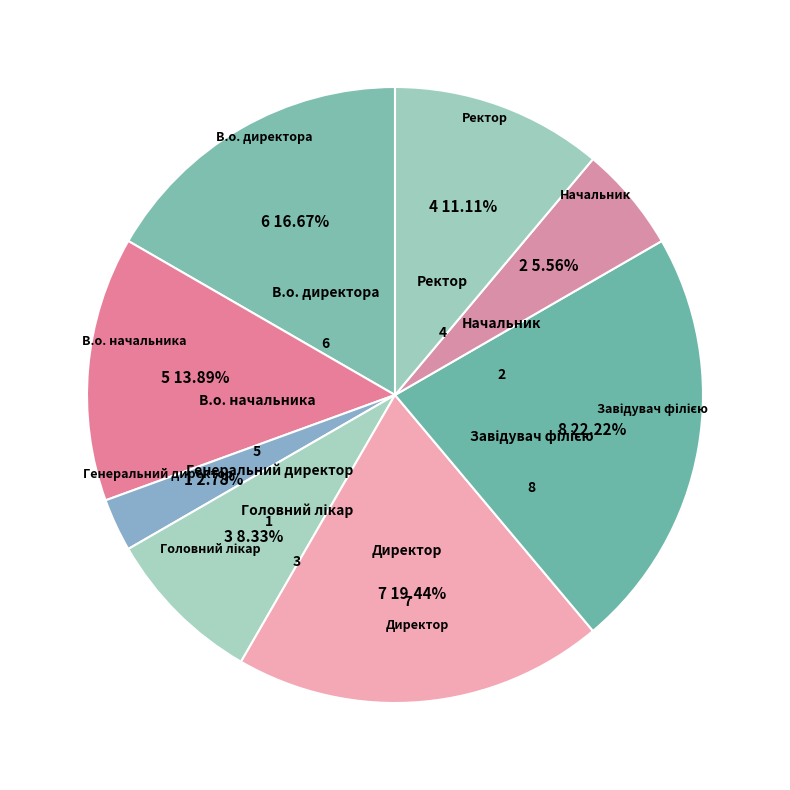

Between Генеральний директор and В.о. директора, which is larger?

В.о. директора